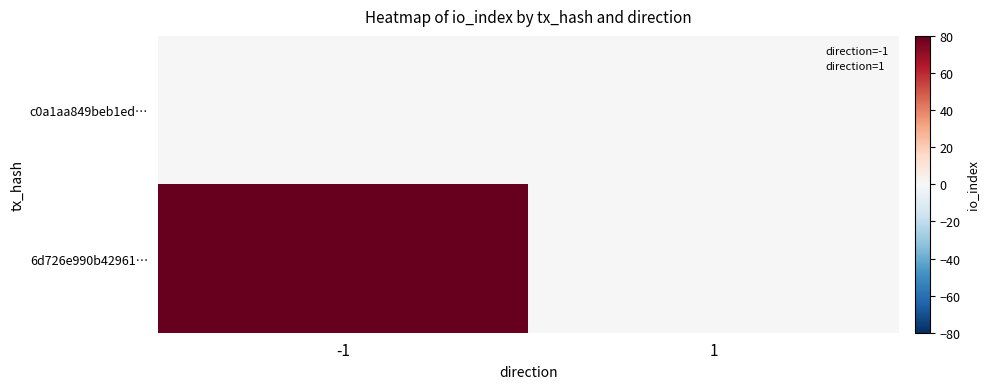

What are all the series names shown in the legend?

direction=-1, direction=1